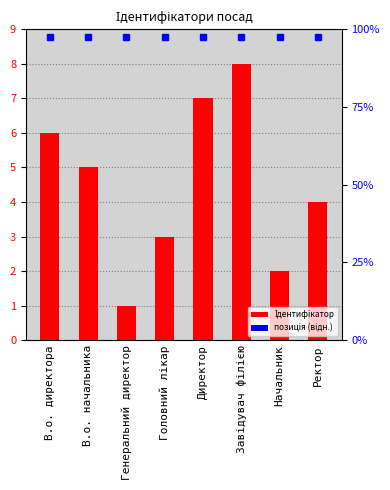

List the labels in order of value, largest first.

Завідувач філією, Директор, В.о. директора, В.о. начальника, Ректор, Головний лікар, Начальник, Генеральний директор